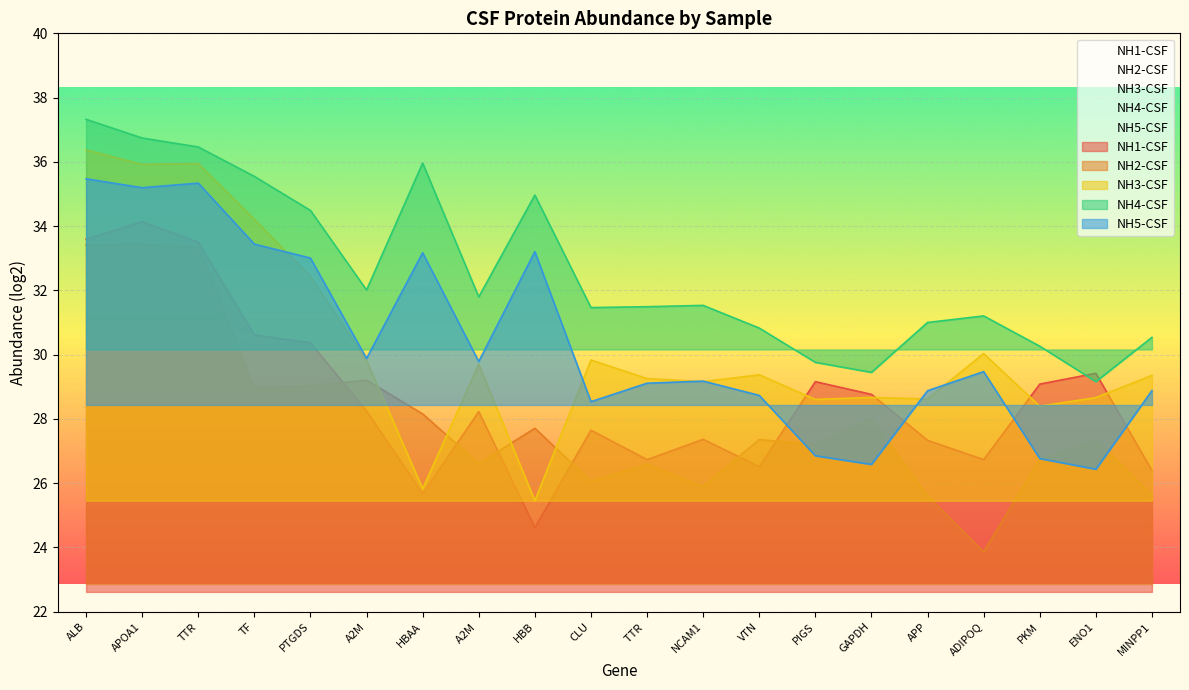

At TTR, list the series in order from largest to smallest.

NH4-CSF, NH3-CSF, NH5-CSF, NH1-CSF, NH2-CSF